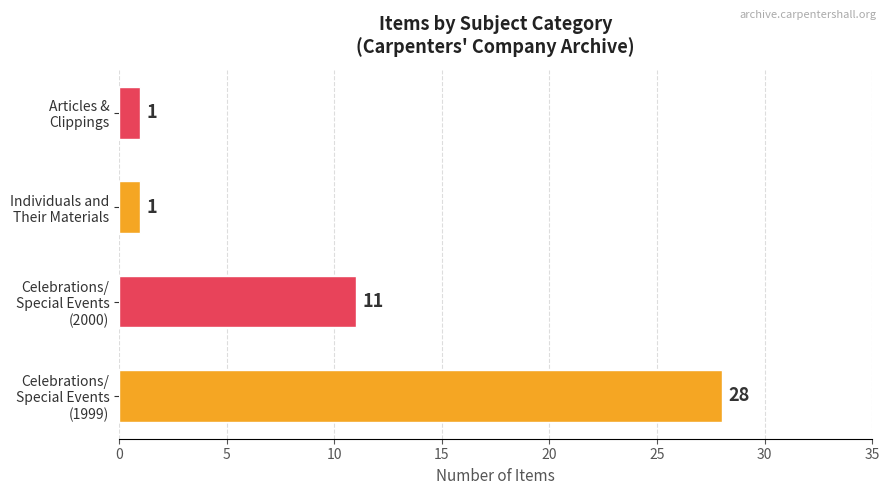

What is the average value?

10